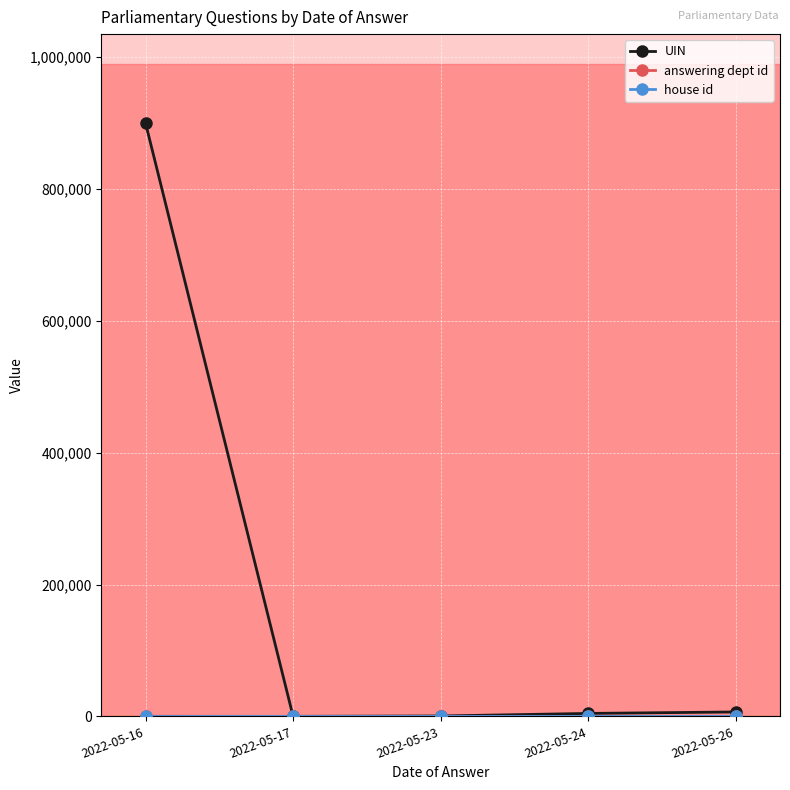

The value of UIN at 2022-05-23 is 579.5. True or false?

True